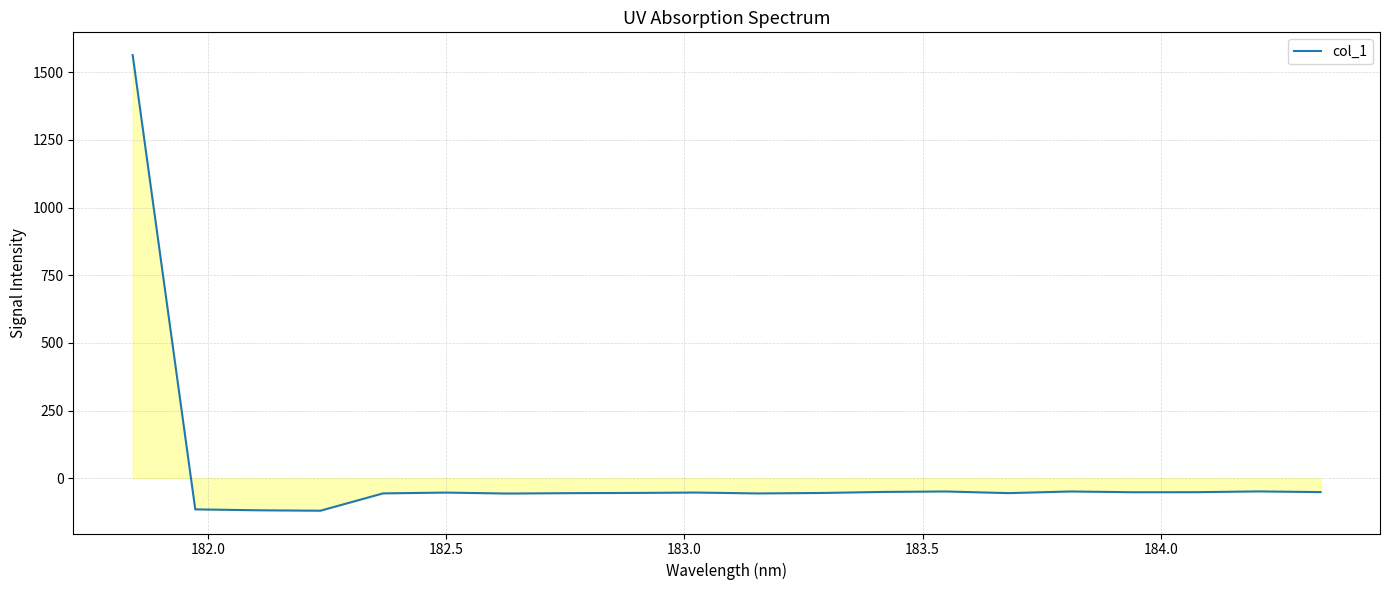

What is the minimum value shown in the chart?

-120.0